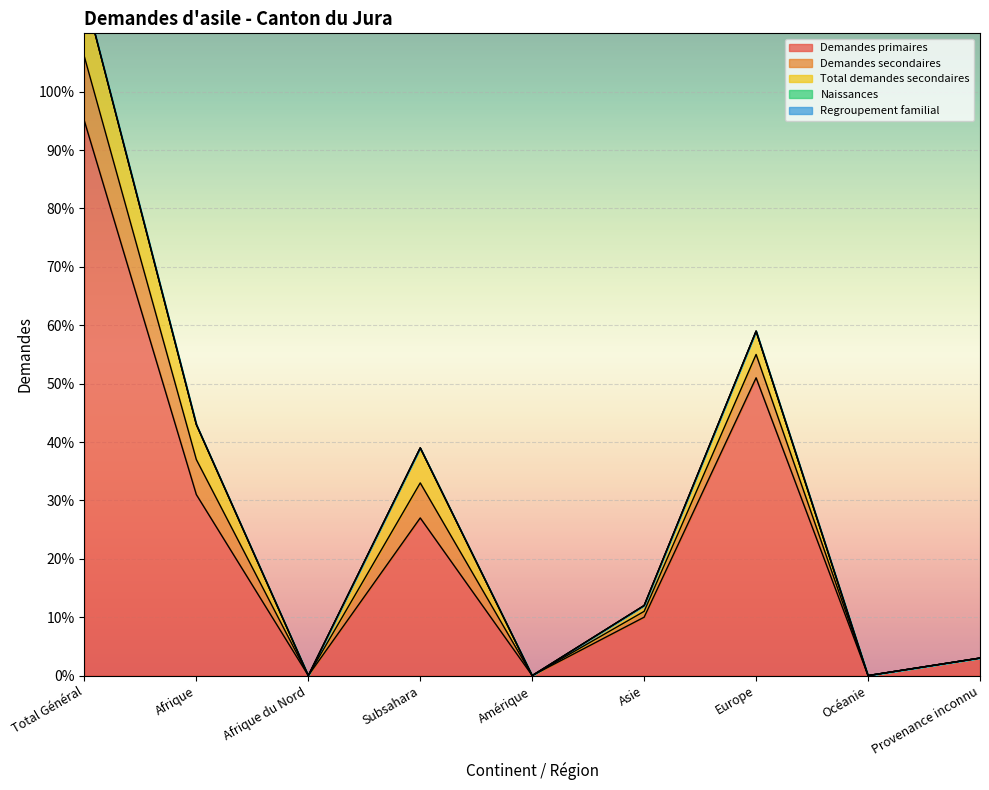

True or false: Demandes primaires and Total demandes secondaires cross at least once.

False